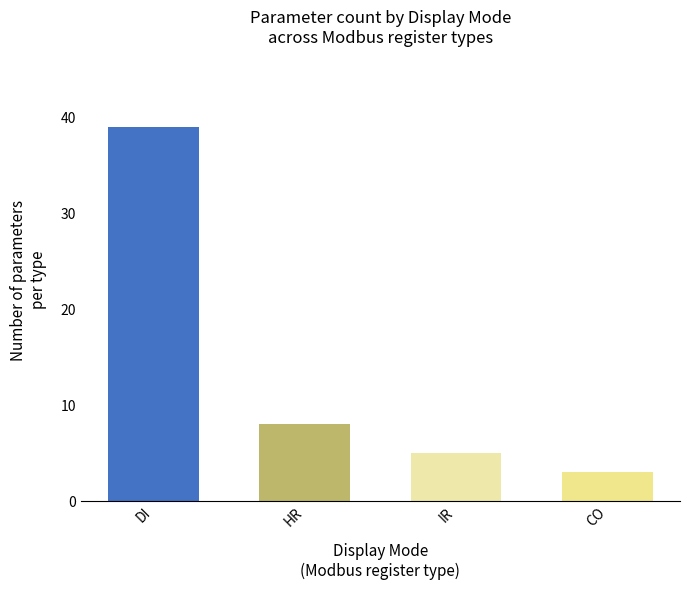

What is the change in value from HR to IR?

-3